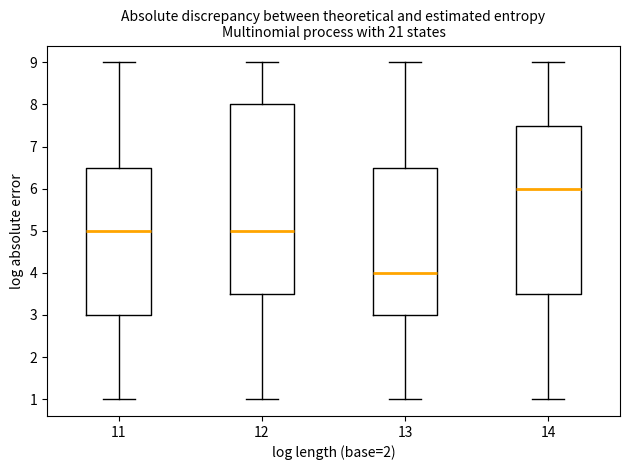

Comparing the boxes themselves (not the whiskers), which one is the tallest?

12